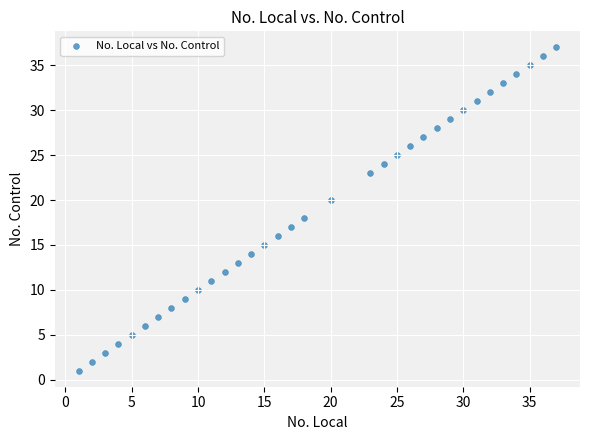

What is the range of Y values (max minus min)?

36